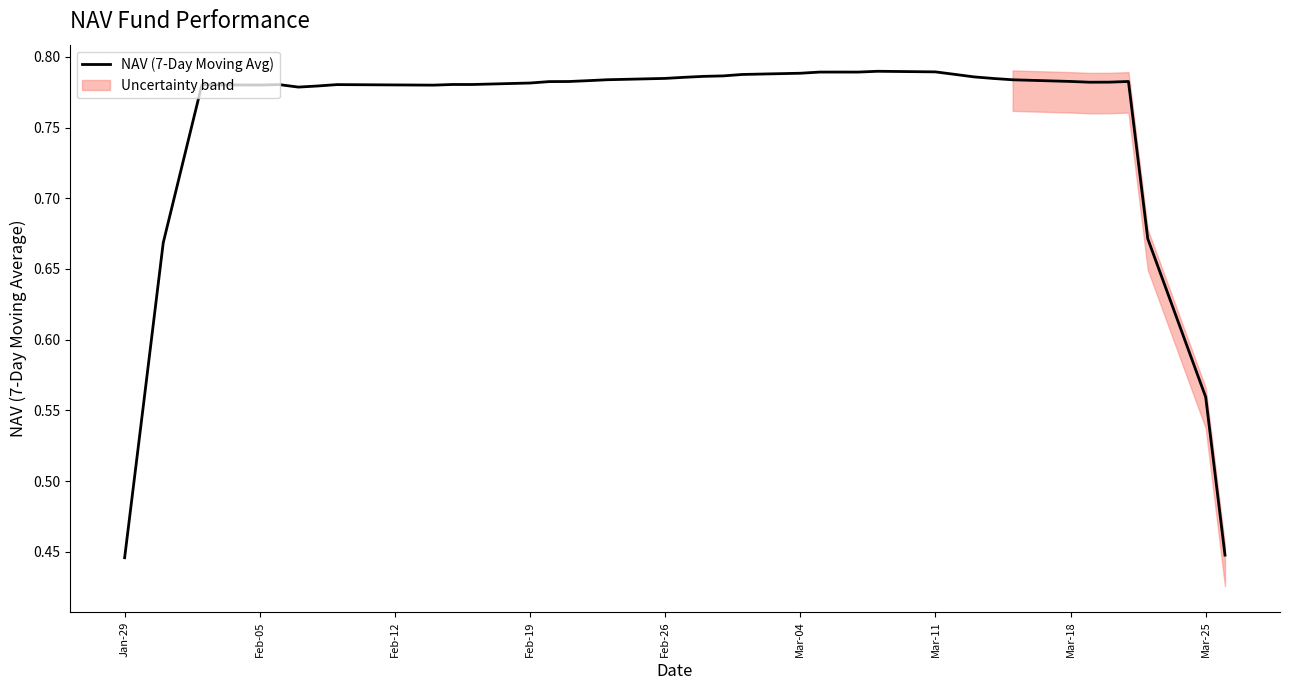

What is the difference between the maximum and minimum values?

0.3